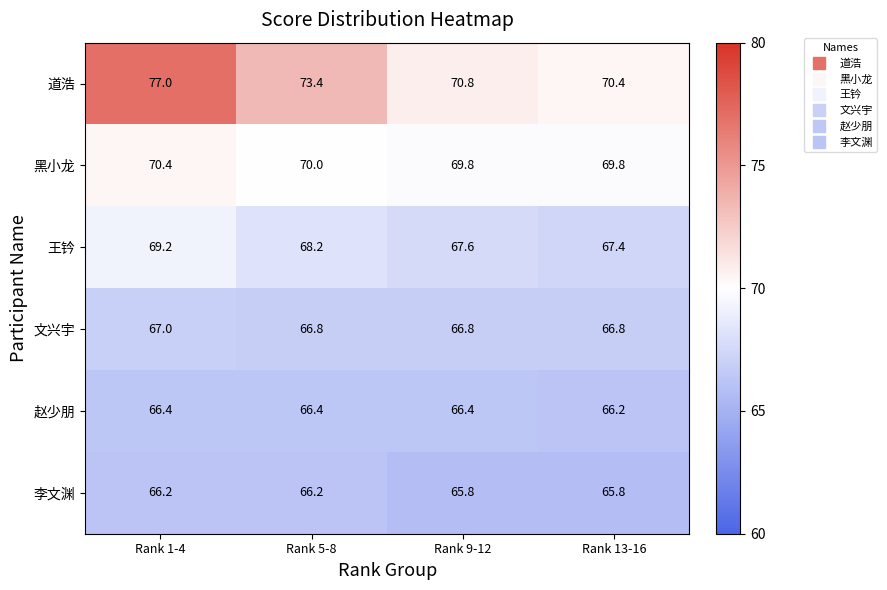

Which category has the highest value across all series?

Rank 1-4